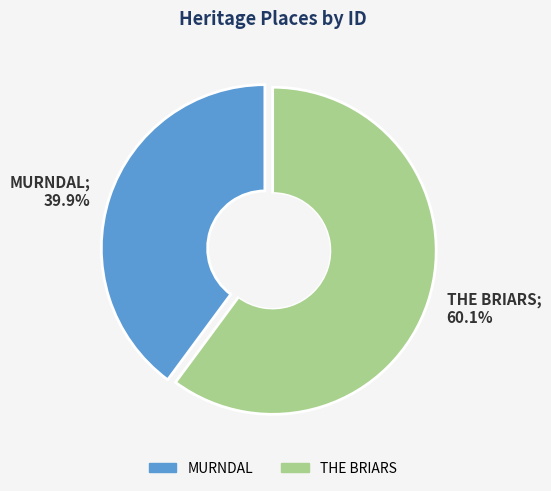

Is there a majority slice in this chart?

Yes